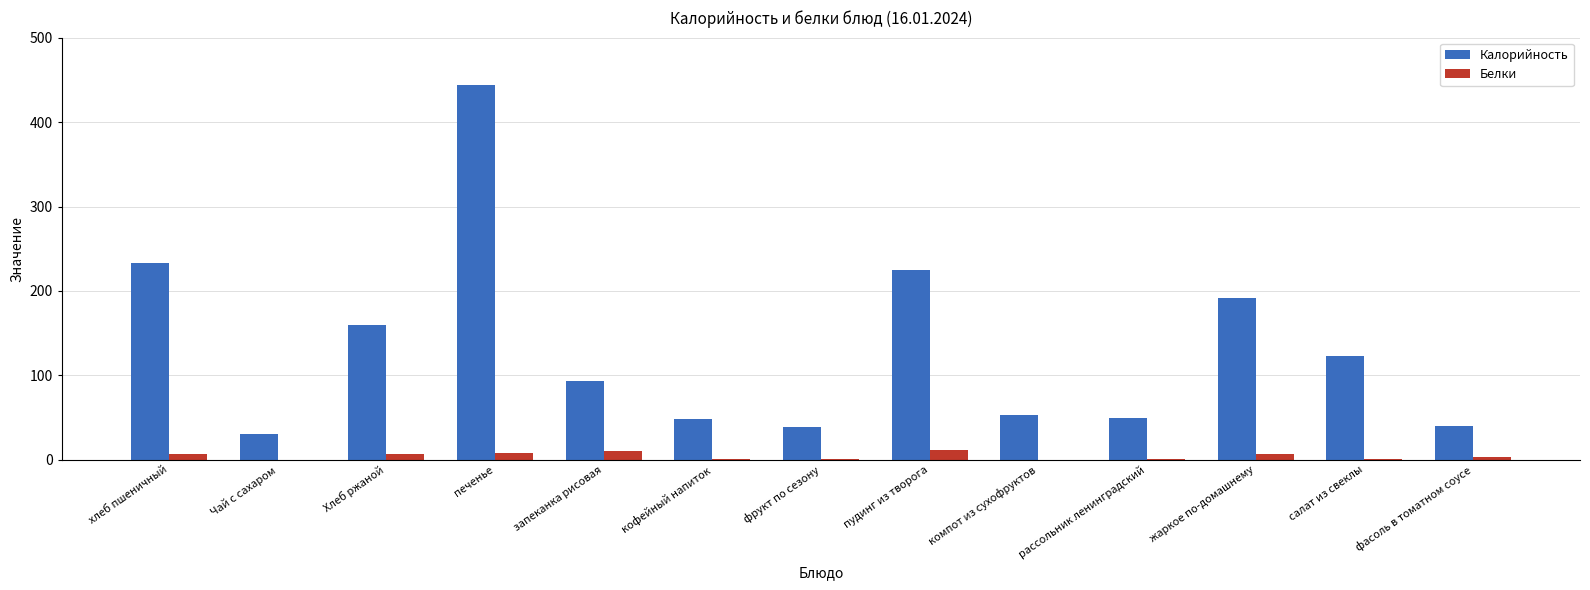

What value does the Калорийность series have at салат из свеклы, to the nearest 50?

100